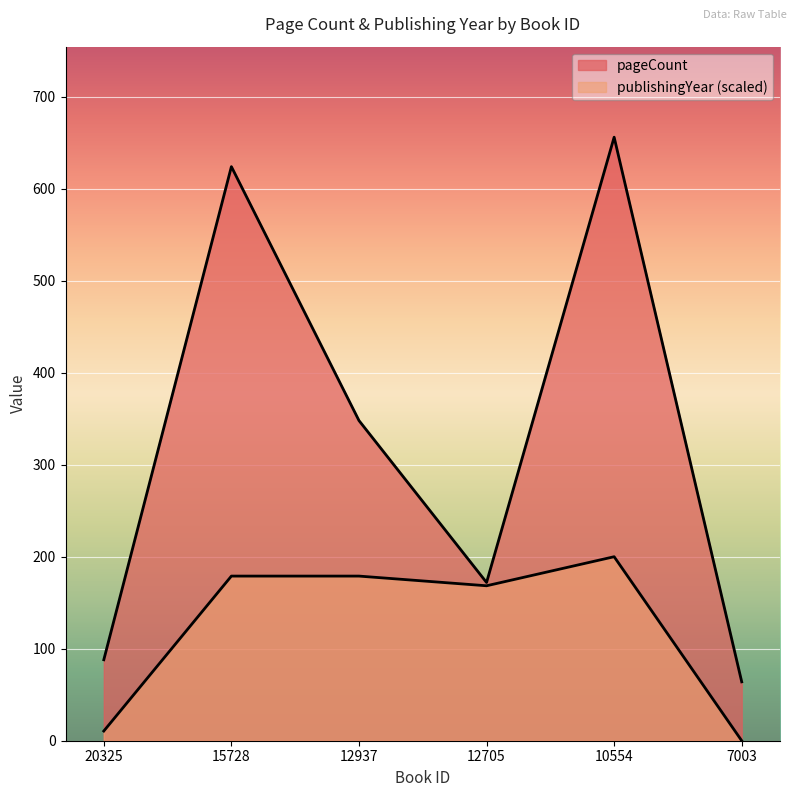

List the series in order of their overall mean, lowest first.

publishingYear, pageCount